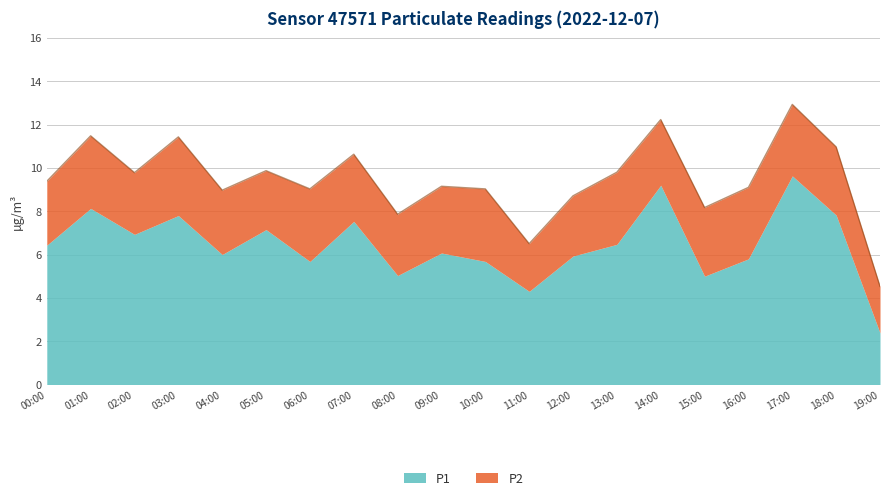

Where is the first local minimum?

02:00